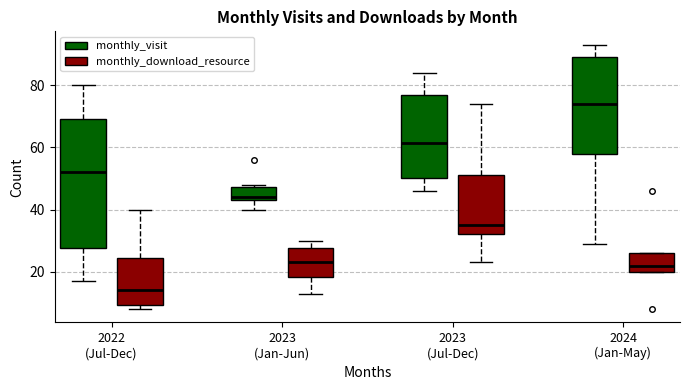

Where is the upper edge of the box for 2023 (Jan-Jun) (monthly_download_resource) on the y-axis? The values are not printed on the chart, so give them approximately, as read against the axis.

28